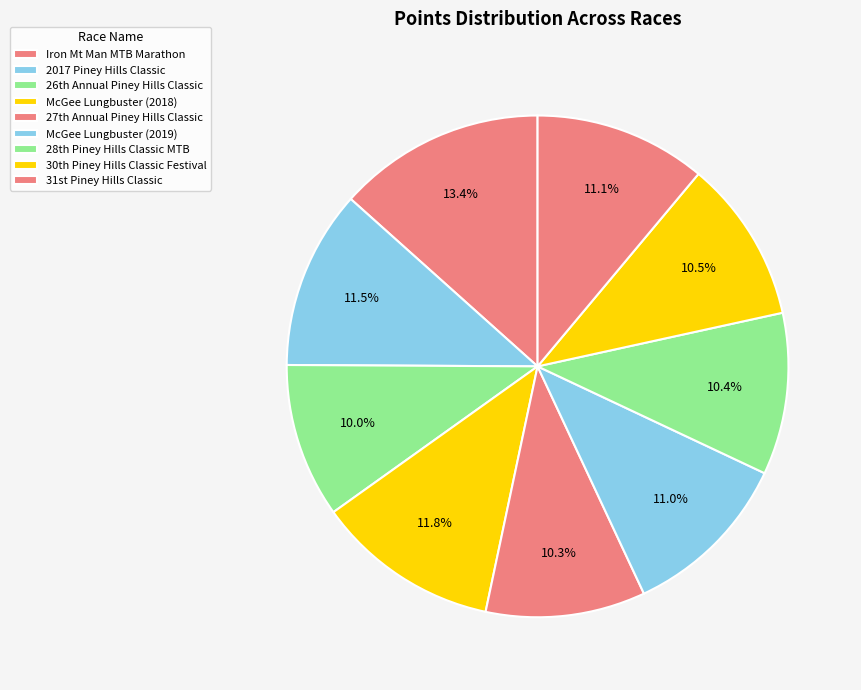

Which category has the smallest portion of the pie?

26th Annual Piney Hills Classic